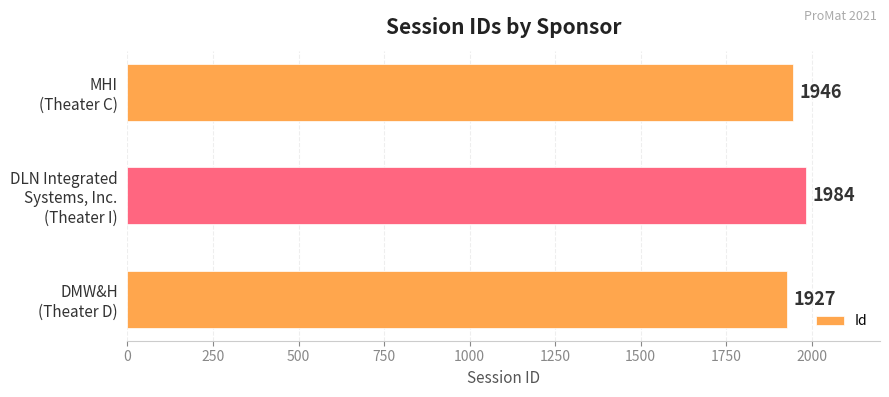

Count the values in the range 1927 to 1984.

3